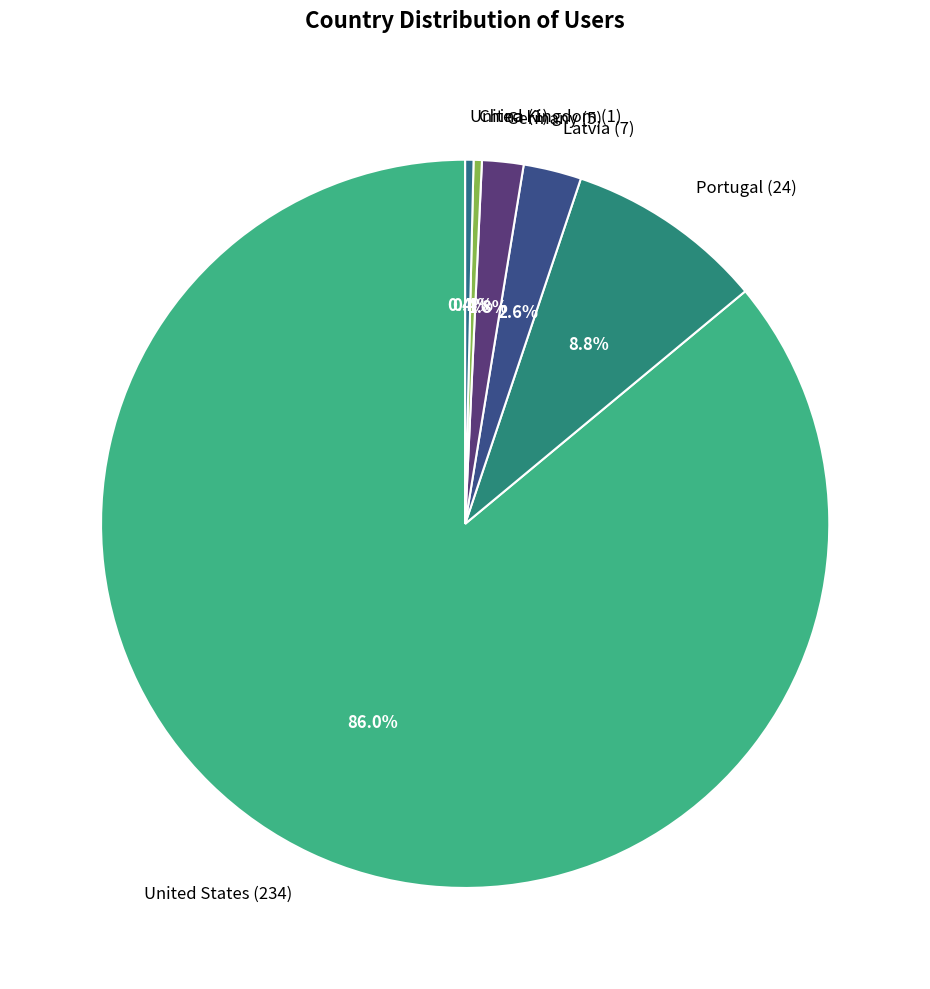

What portion of the pie excludes Latvia (7)?

97.4%